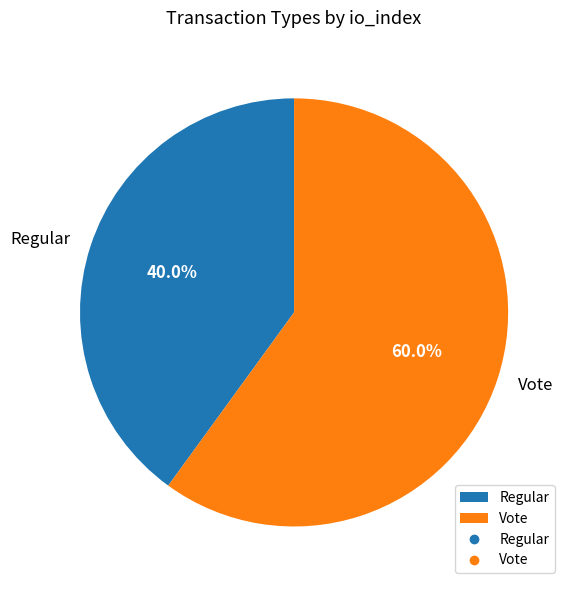

Combined, do Regular and Vote account for over 50%?

Yes